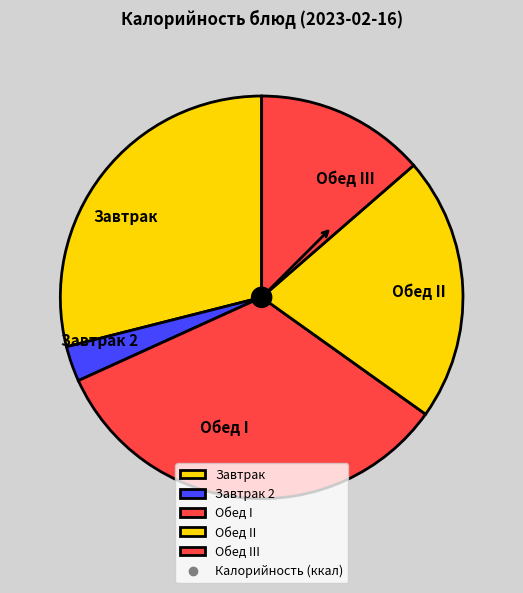

How many segments does this pie chart have?

5